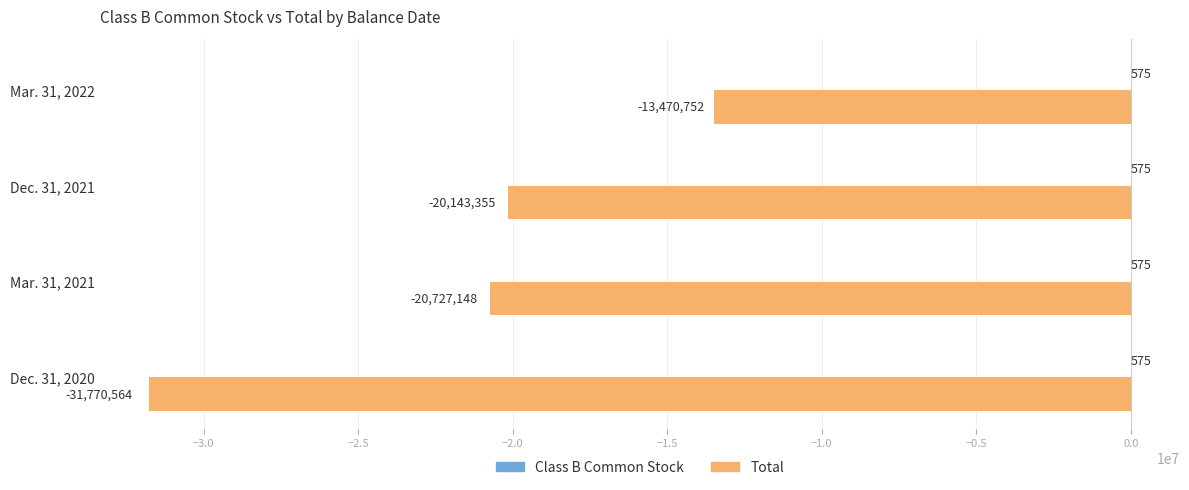

What is the sum of the Total values at Mar. 31, 2021 and Dec. 31, 2021?

-40870503